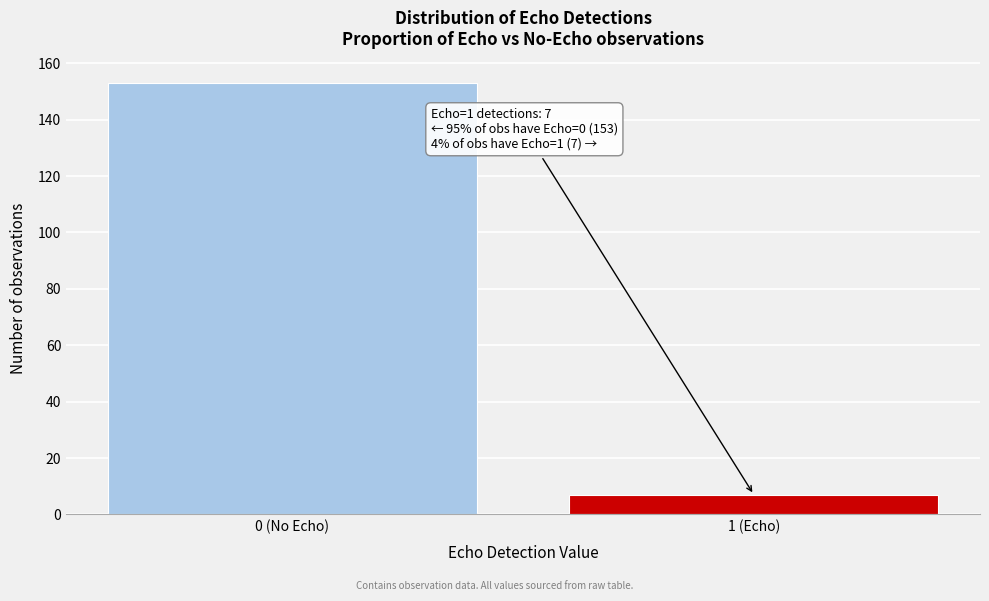

Reading left to right, transcribe all the data shown in this chart.

153	7